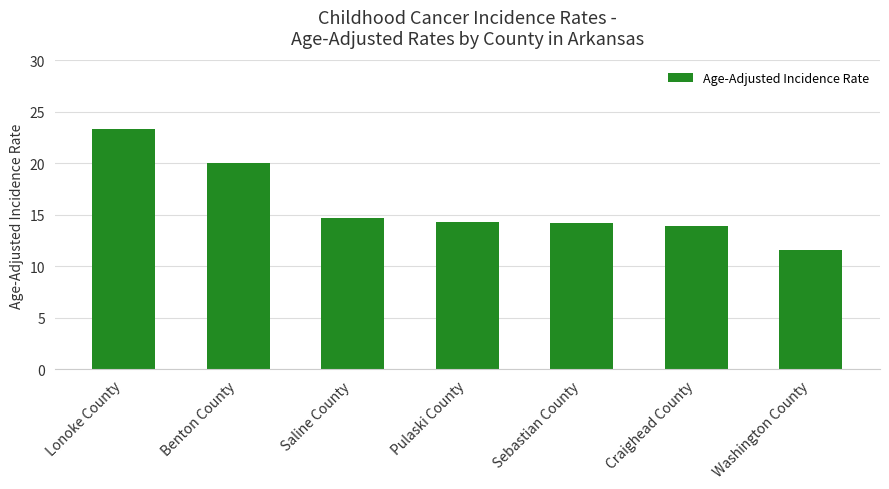

What is the approximate value at Benton County?

20.0